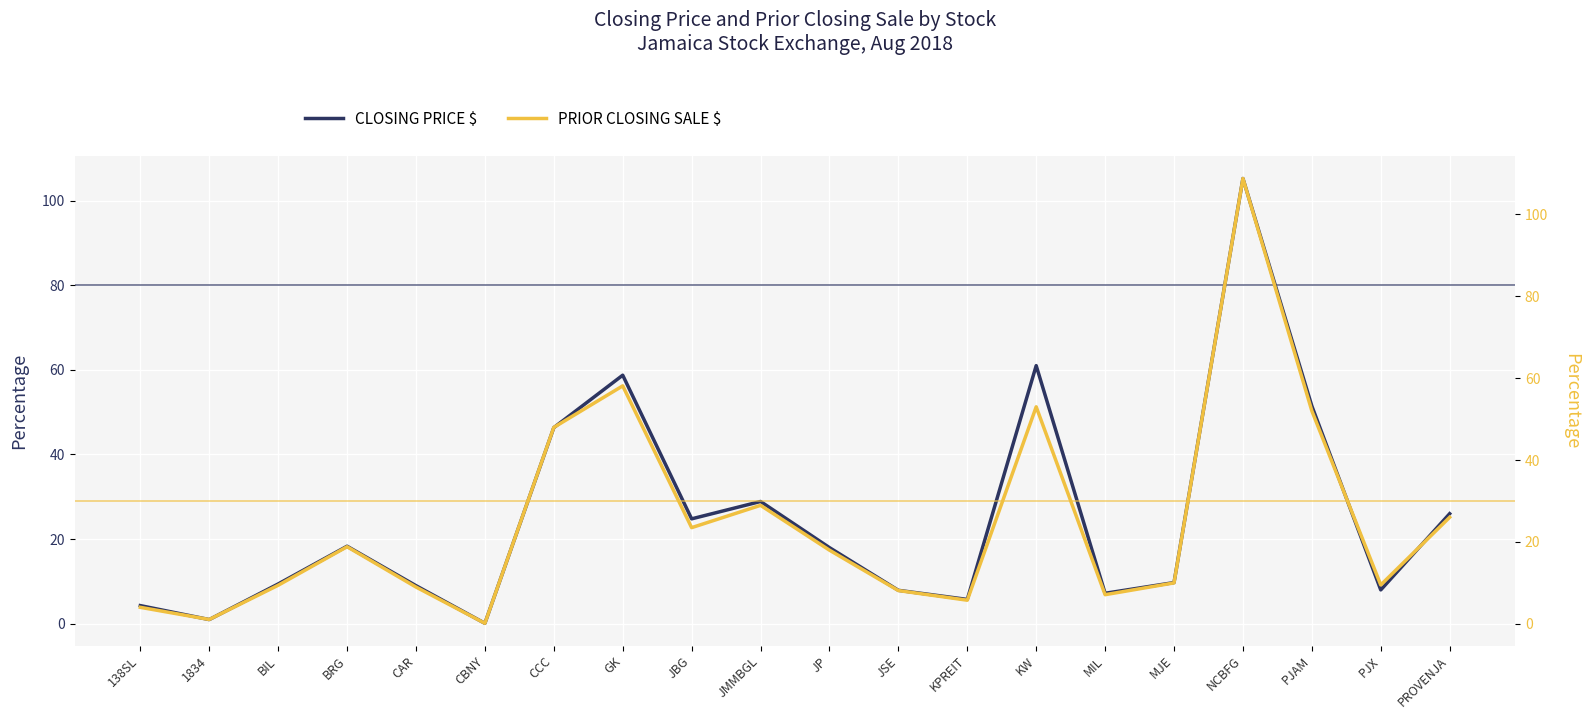

Rank the categories by PRIOR CLOSING SALE $ value from lowest to highest.

CBNY, 1834, 138SL, KPREIT, MIL, JSE, CAR, BIL, PJX, MJE, JP, BRG, JBG, PROVENJA, JMMBGL, CCC, PJAM, KW, GK, NCBFG